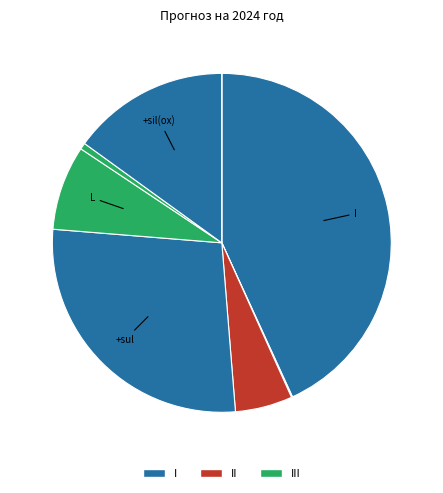

To the nearest percent, what is the difference between the largest and smallest slice percentages?

43%